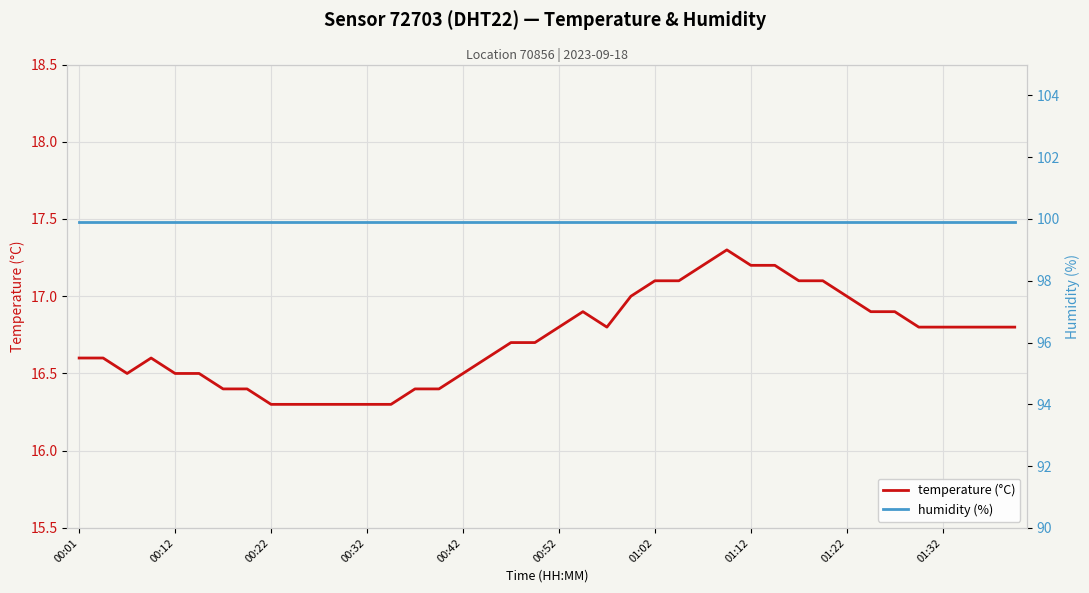

What position from the right is 25?

15